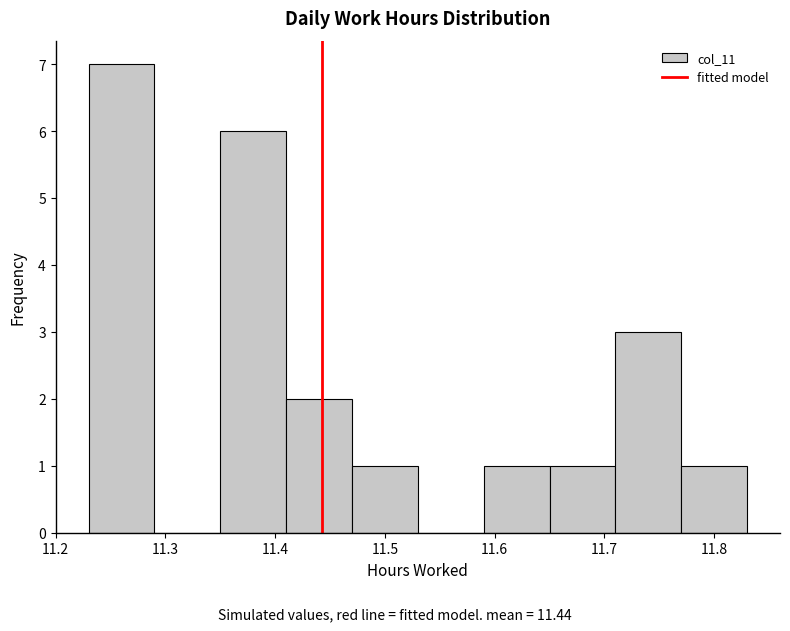

Reading left to right, transcribe this chart: for each bar, give the range it covers on the x-axis and its height. The values are not printed on the chart, so give them approximately, as read against the axis.

11.23 to 11.29: 7
11.29 to 11.35: 0
11.35 to 11.41: 6
11.41 to 11.47: 2
11.47 to 11.53: 1
11.53 to 11.59: 0
11.59 to 11.65: 1
11.65 to 11.71: 1
11.71 to 11.77: 3
11.77 to 11.83: 1